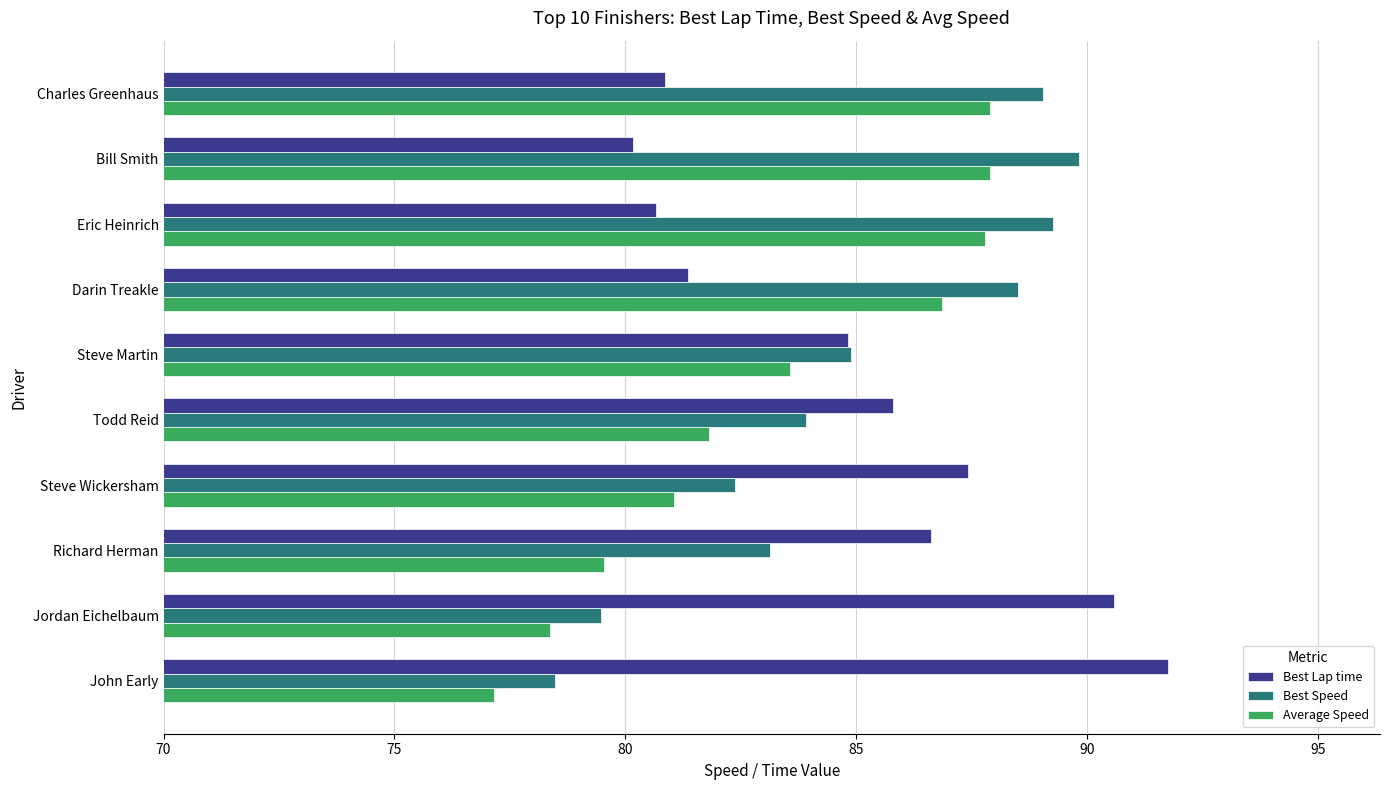

What is the spread (max minus min) of values at Eric Heinrich?

8.6